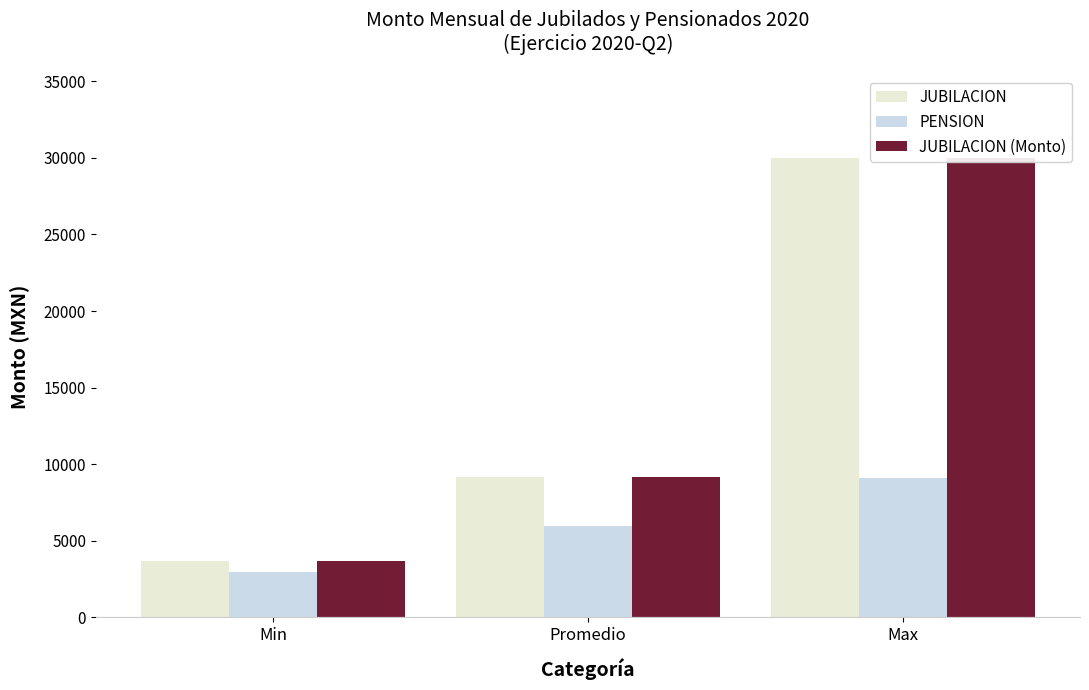

How many series are shown in this chart?

3